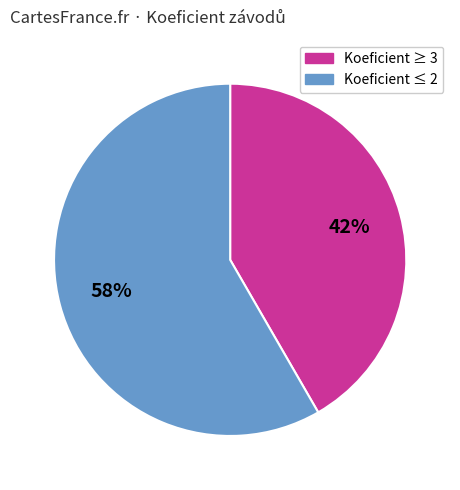

To the nearest percent, what is the average slice percentage?

50%